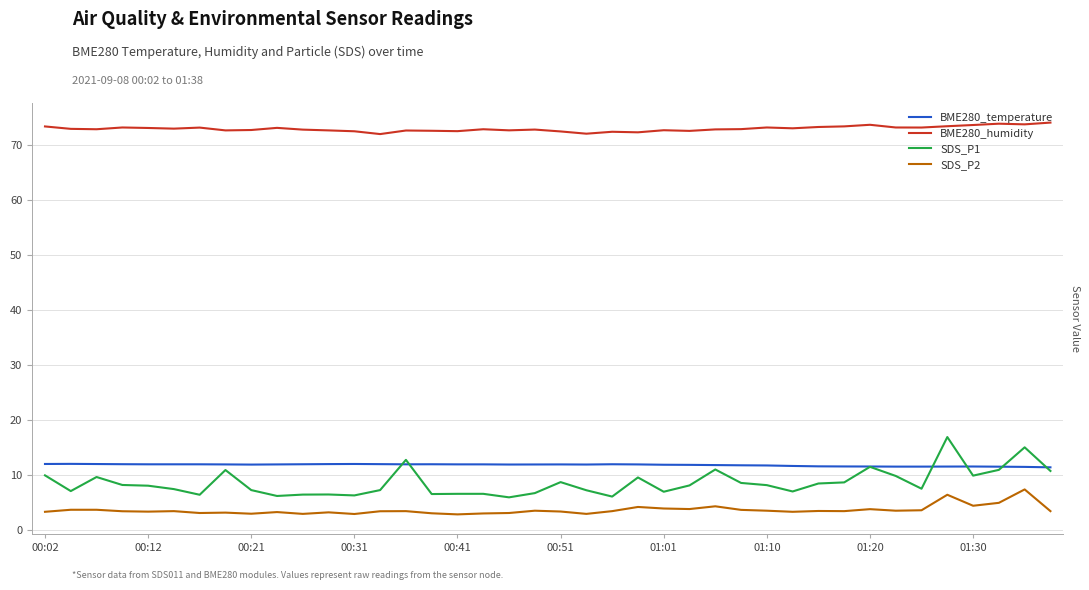

Does the chart have visible grid lines?

Yes